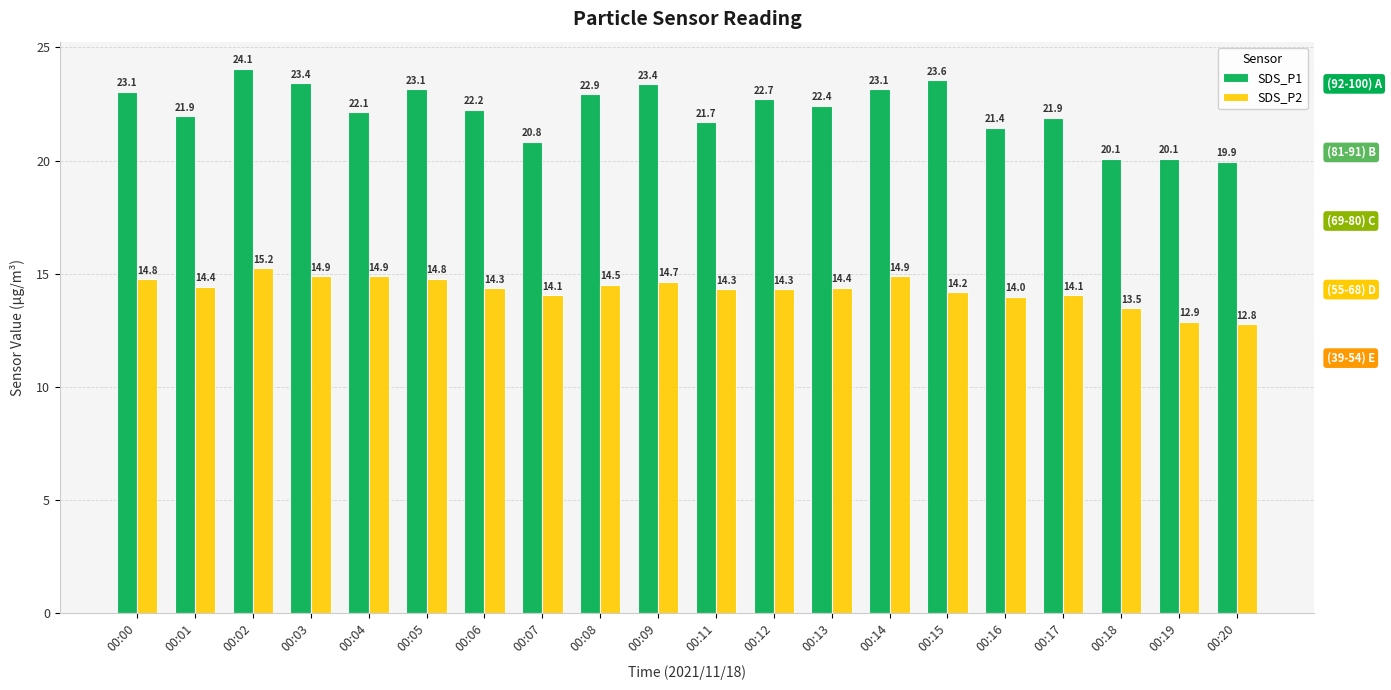

How many bars are there in each group?

2